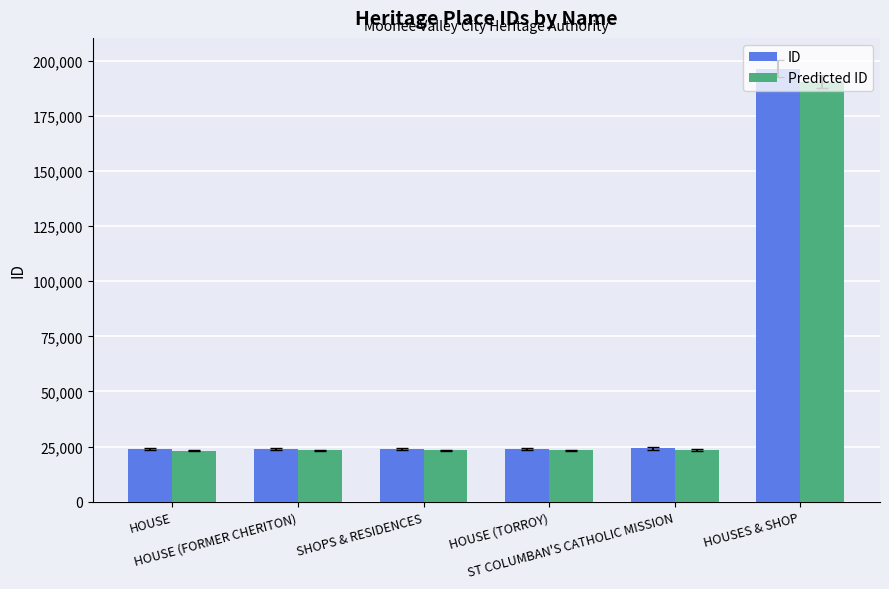

Is it true that Predicted ID equals 41777.1 at SHOPS & RESIDENCES?

False